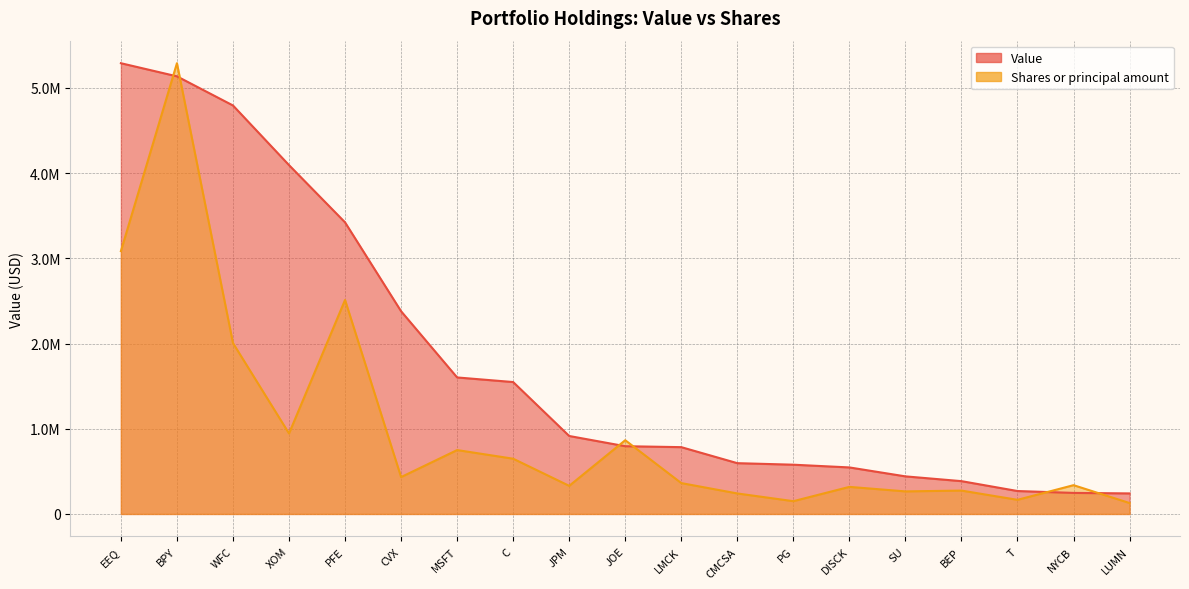

How many intersections are there between Shares or principal amount and Value?

6